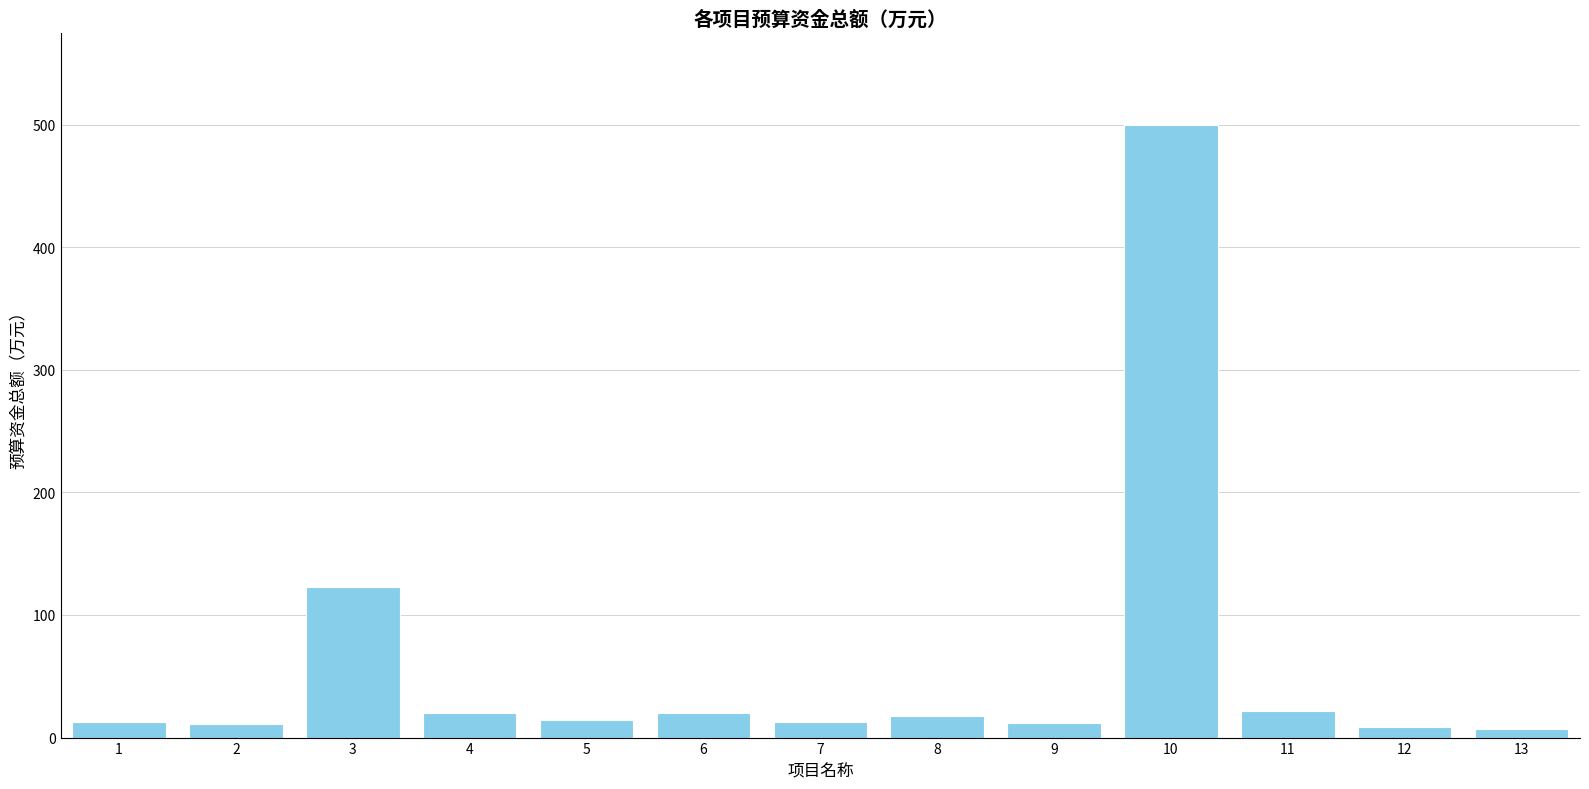

What is the difference between the maximum and minimum values?

493